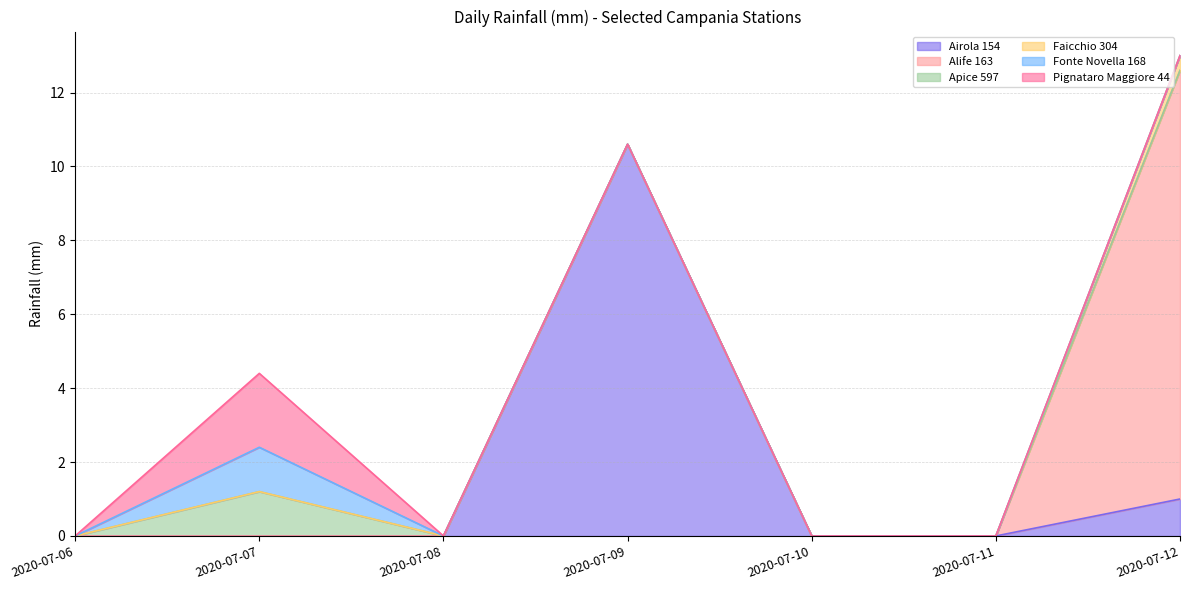

Between 2020-07-06 and 2020-07-08, which series saw the biggest shift?

Airola 154